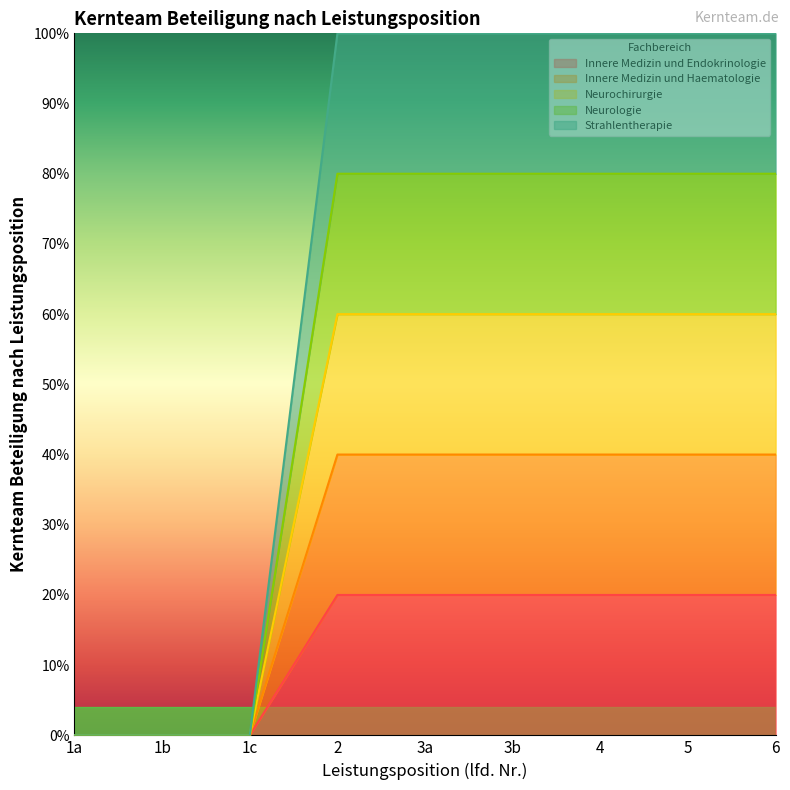

At which label is Neurologie closest to 0?

1a